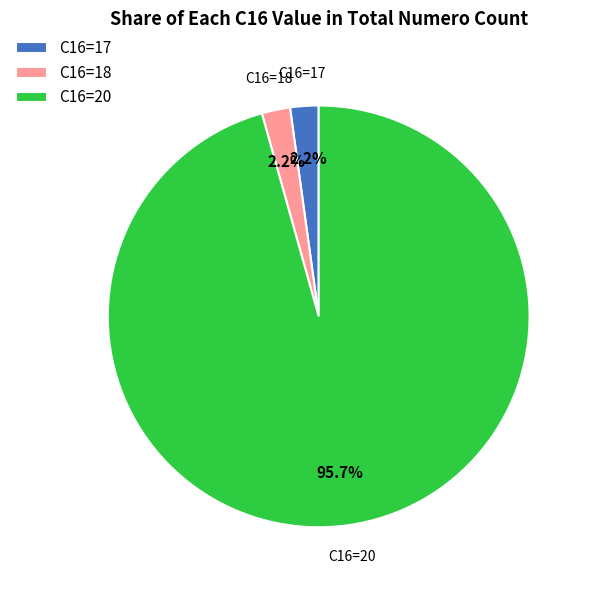

Which has a higher value, C16=20 or C16=17?

C16=20